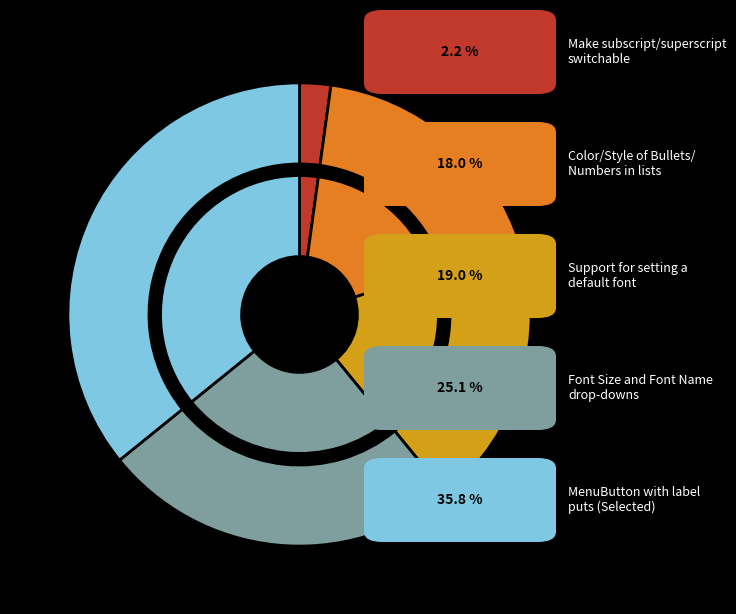

To the nearest percent, what percentage of the pie is Font Size and Font Name drop-downs?

25%